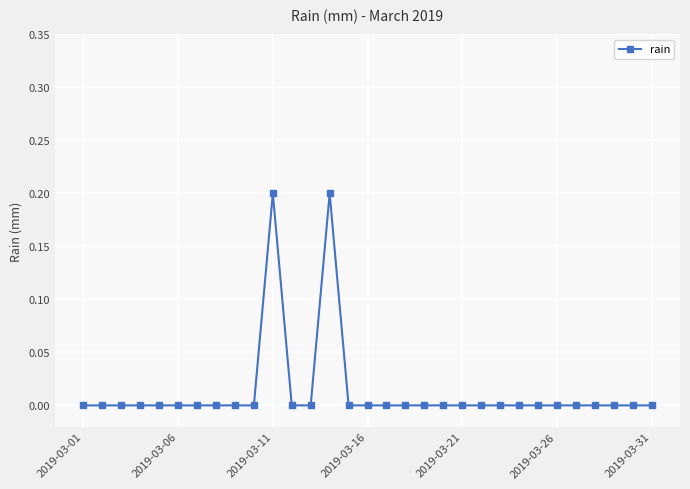

What is the sum of all values?

0.4